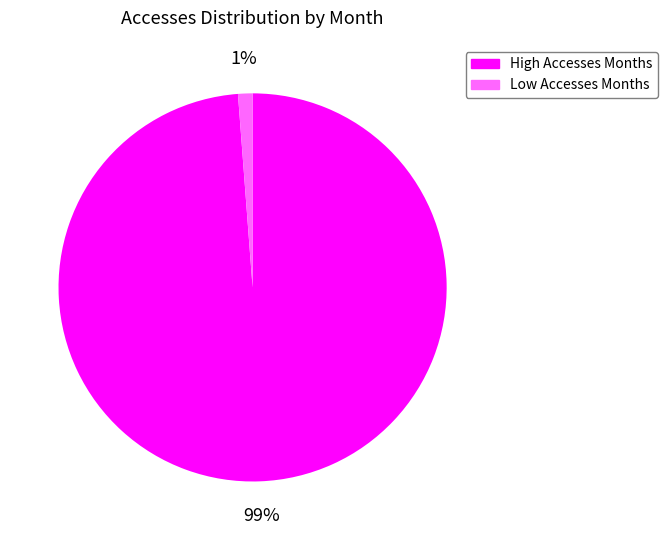

Is there any slice that represents more than half of the pie?

Yes